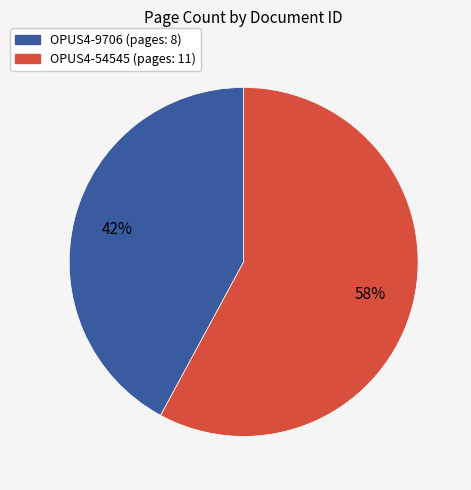

Which slice is the smallest?

OPUS4-9706